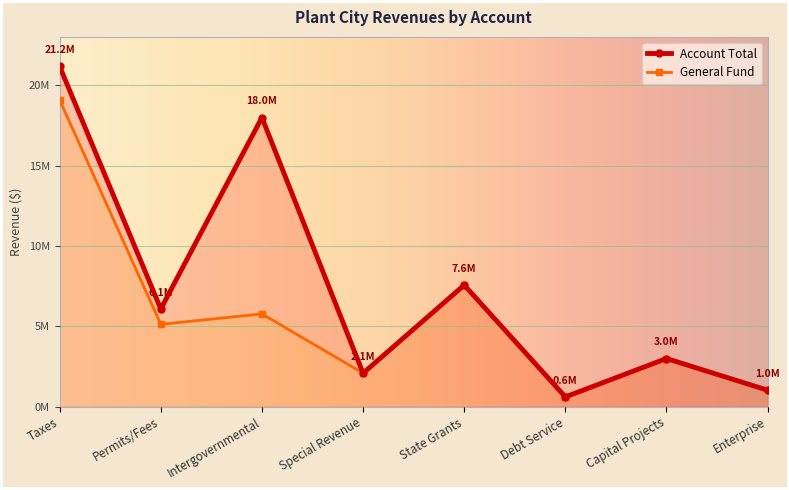

Is it true that Account Total equals 2355777 at Permits/Fees?

False